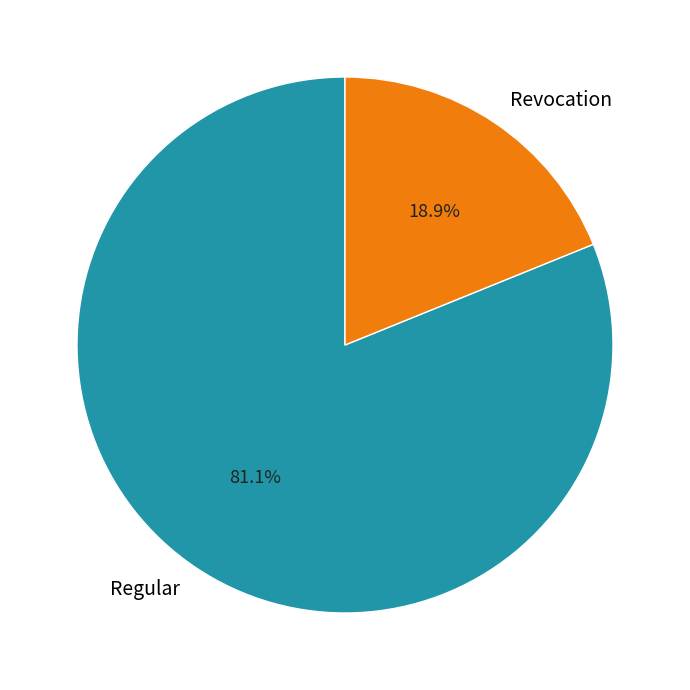

How many segments does this pie chart have?

2